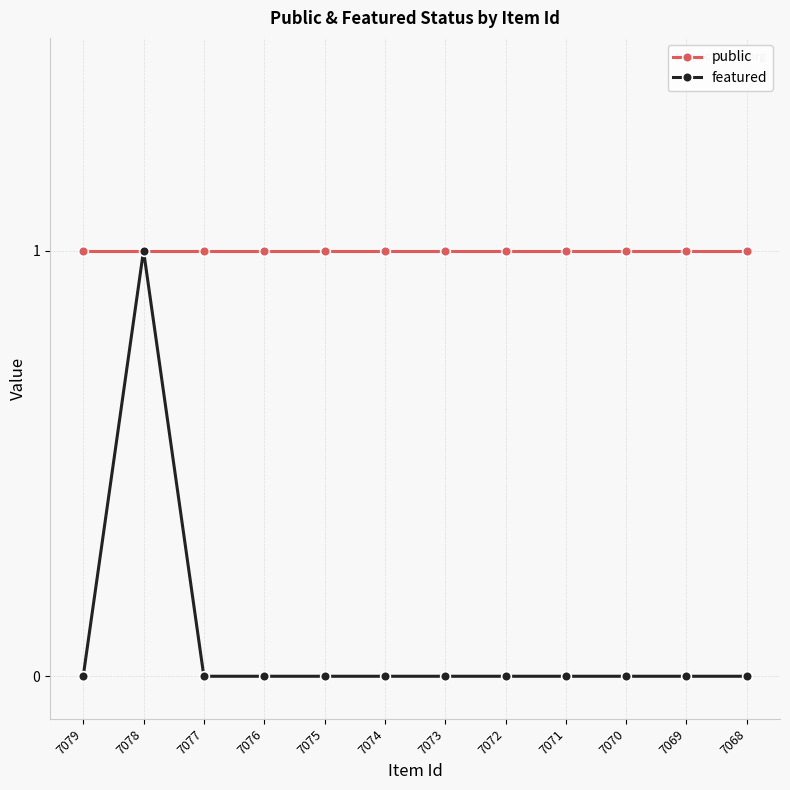

Which series has the largest range (max minus min)?

featured